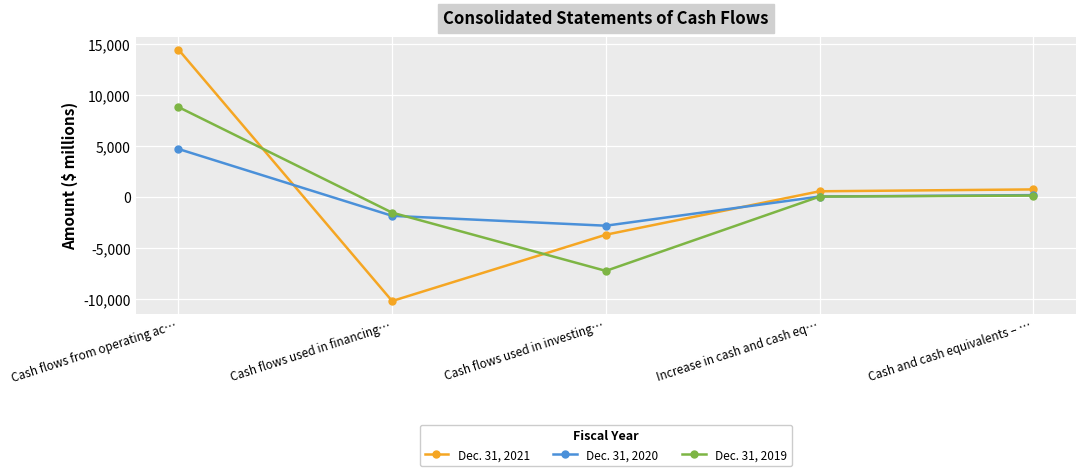

Which series ends up on top after the final intersection of Dec. 31, 2021 and Dec. 31, 2019?

Dec. 31, 2021